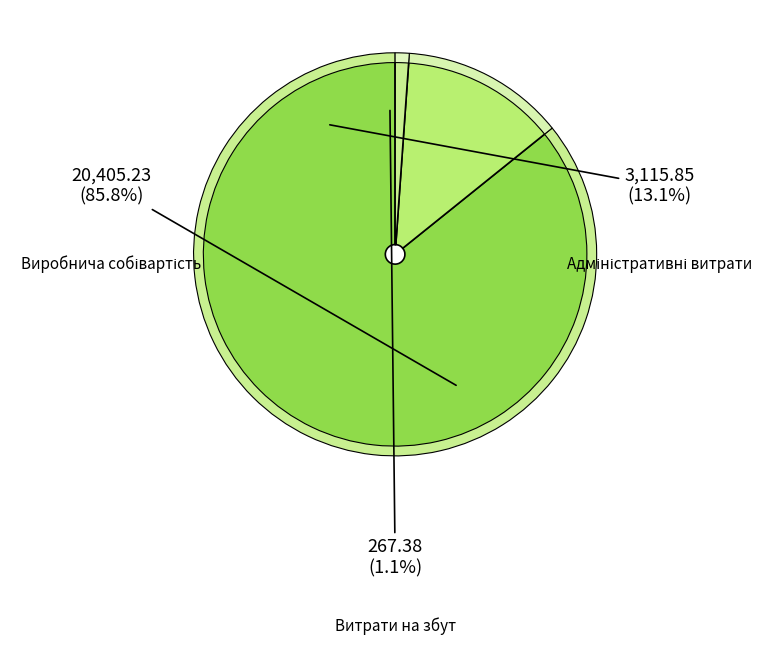

Which slice is the smallest?

Витрати на збут